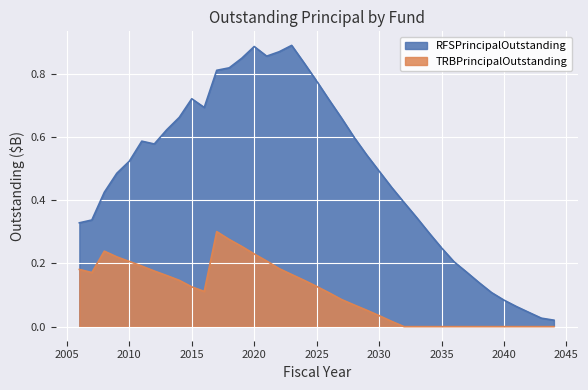

What is the average value of the TRBPrincipalOutstanding series?

0.1